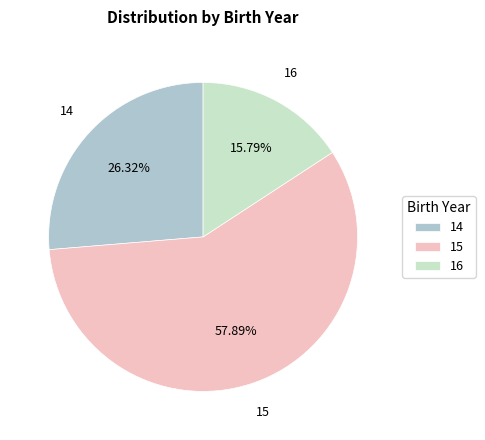

What is the smallest slice in the pie chart?

16